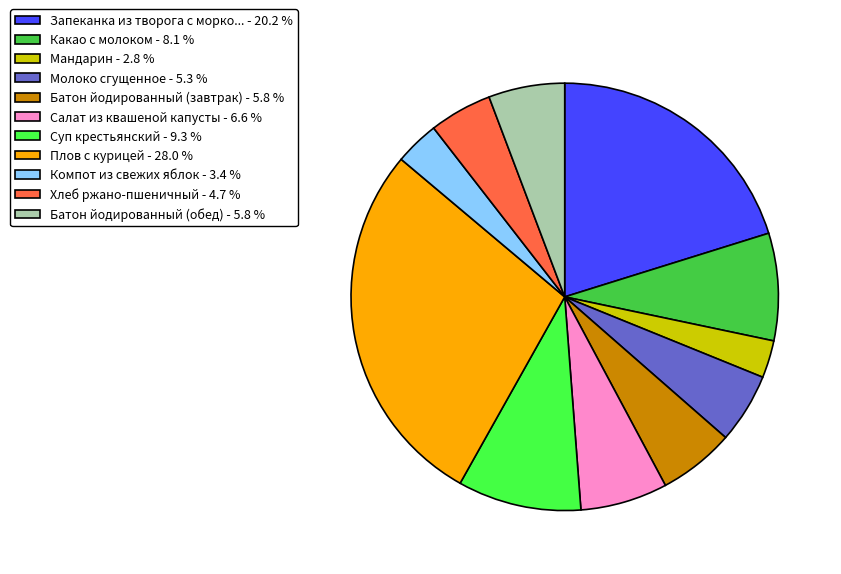

Approximately how many times larger is the value at Мандарин - 2.8 % compared to Салат из квашеной капусты - 6.6 %?

0.4